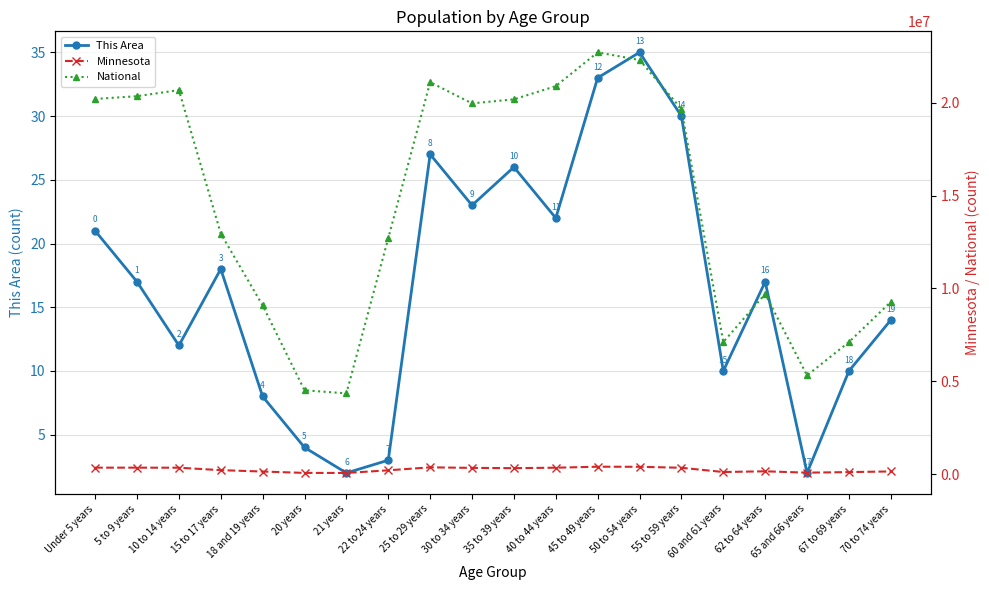

What is the difference between the highest and lowest values at 5 to 9 years?

20348640